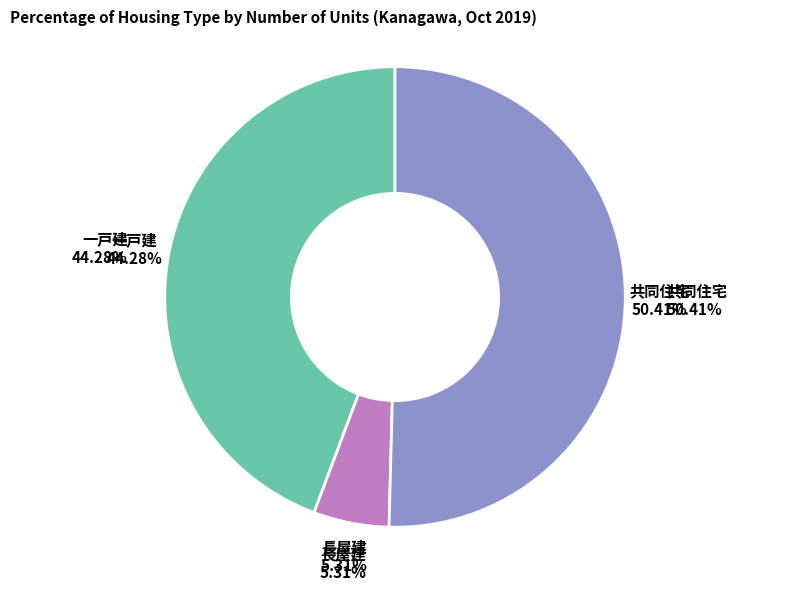

Is it true that 長屋建 is 5% of the pie?

True